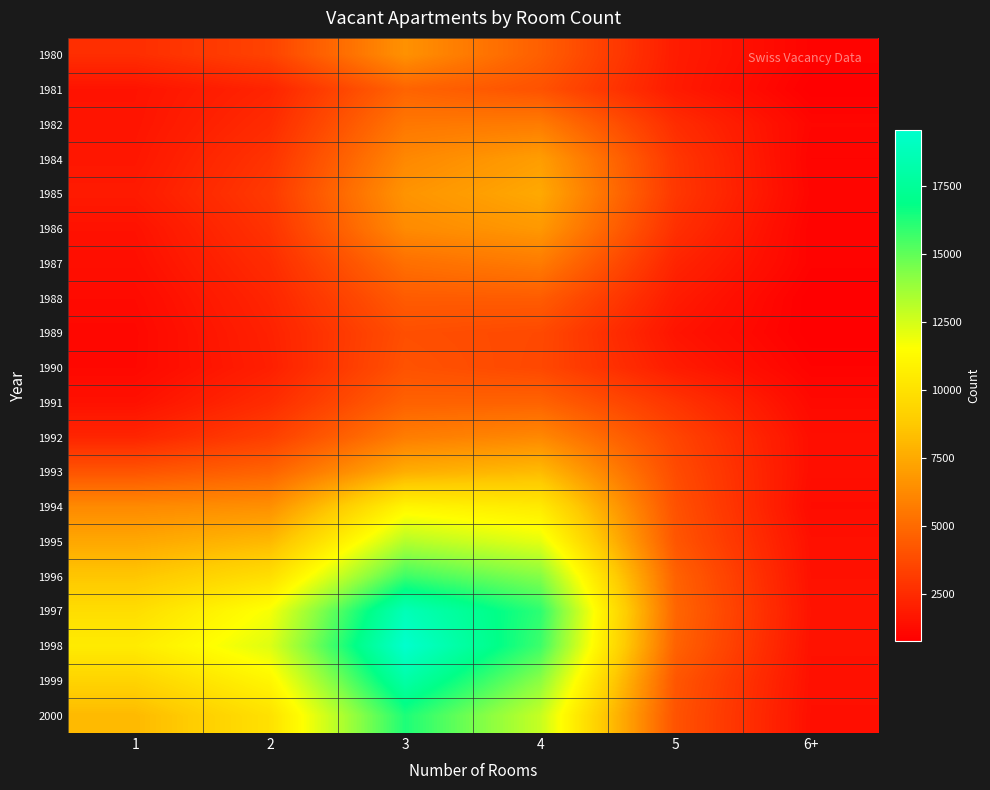

Which label corresponds to the smallest value in the chart?

6+